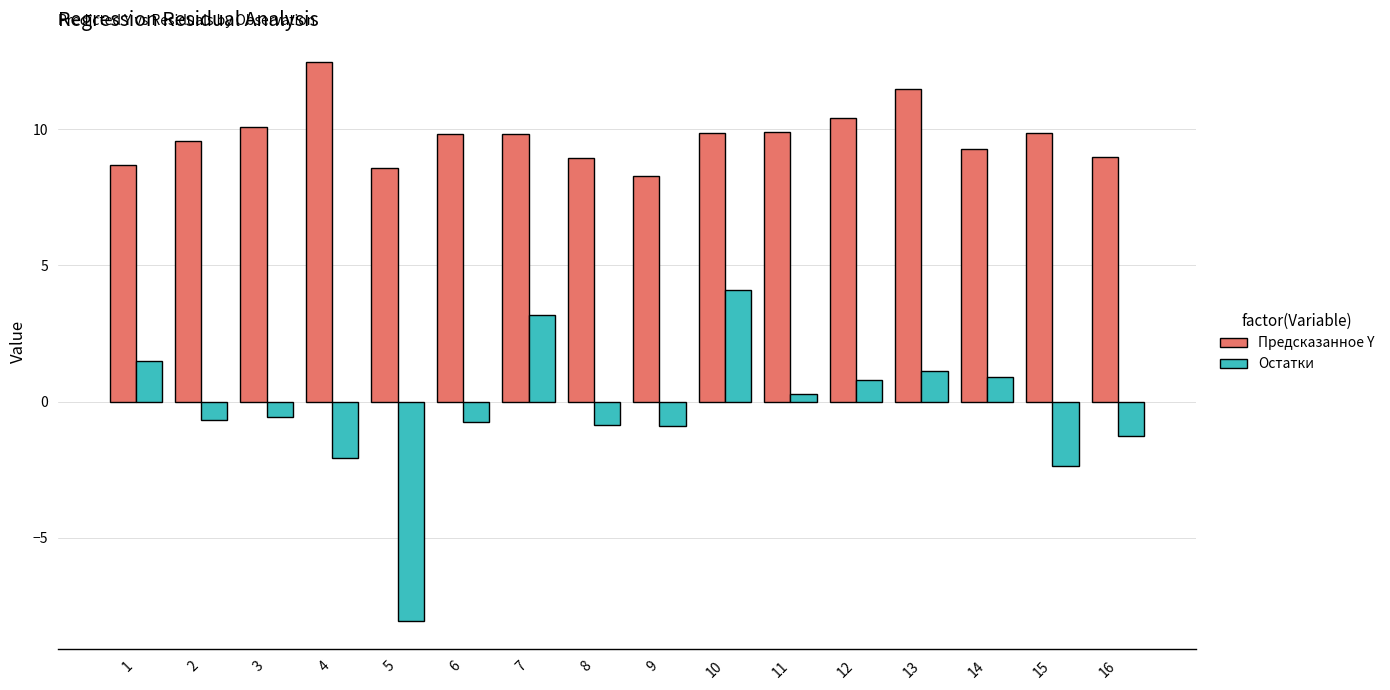

What is the difference between the Остатки values at 11 and 7?

2.9